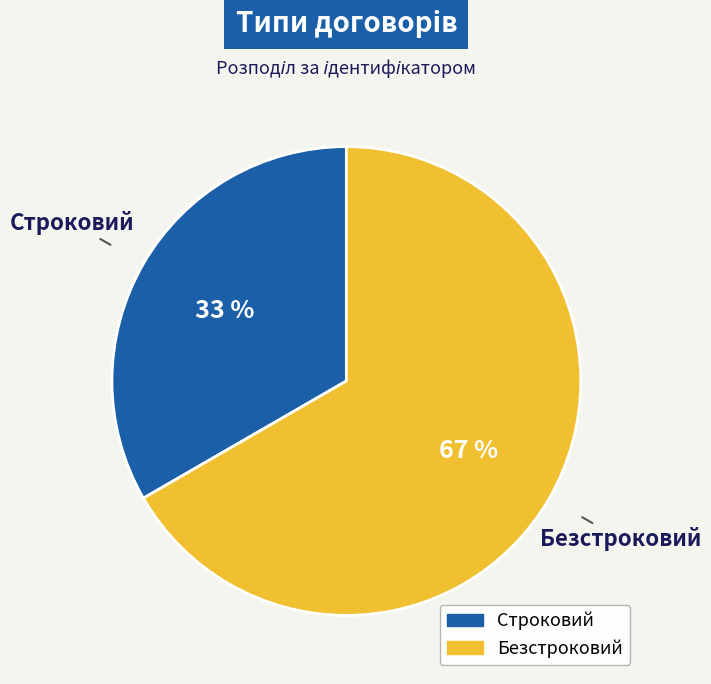

What percentage is the Строковий slice, to the nearest percent?

33%